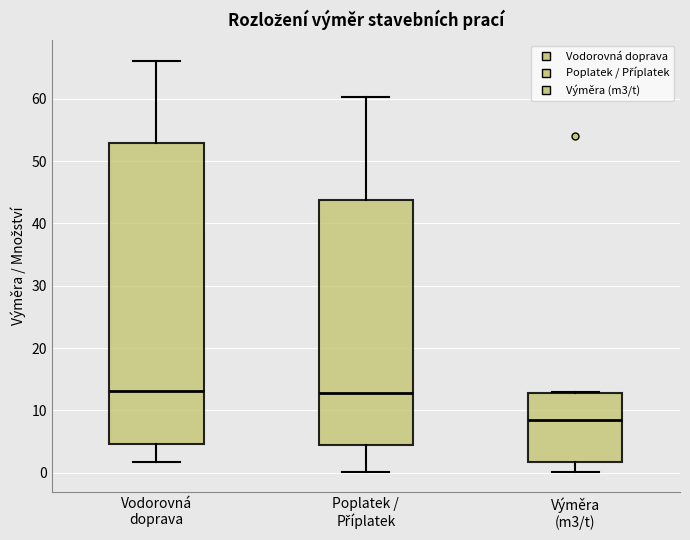

Reading left to right, read every box against the y-axis: the position of its median line, the range the box covers, and the ends of its whiskers. The values are not printed on the chart, so give them approximately, as read against the axis.

Vodorovná doprava: median 13, box 5 to 53, whiskers 2 to 66
Poplatek / Příplatek: median 13, box 4 to 44, whiskers 0 to 60
Výměra (m3/t): median 9, box 2 to 13, whiskers 0 to 13